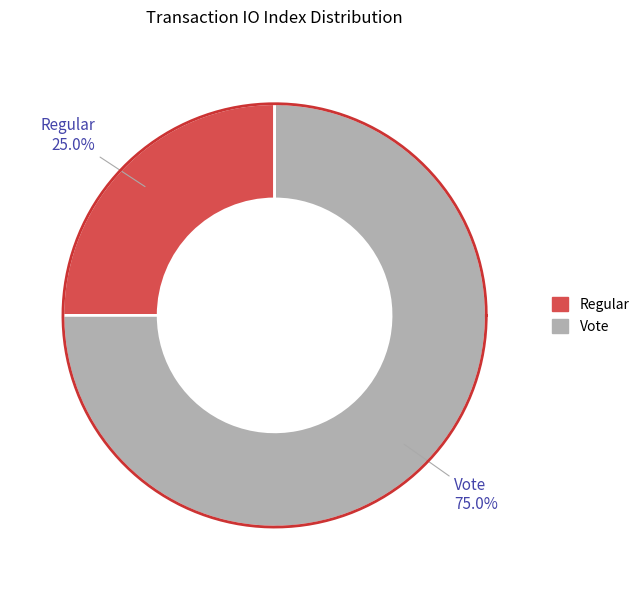

To the nearest percent, what portion does Vote represent?

75%